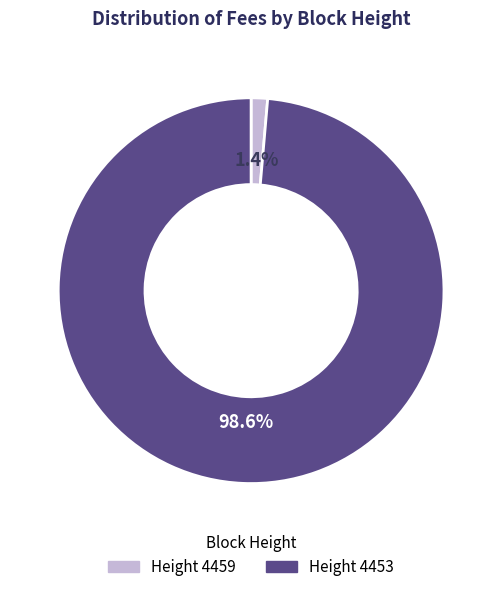

Count the number of slices in the pie.

2